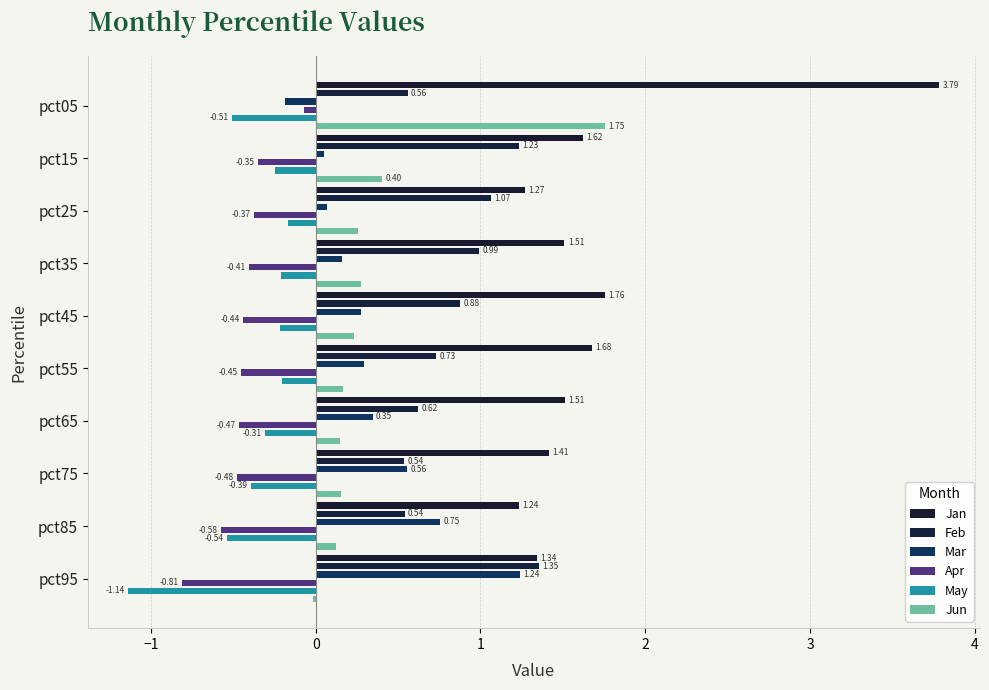

What are all the series names shown in the legend?

Jan, Feb, Mar, Apr, May, Jun